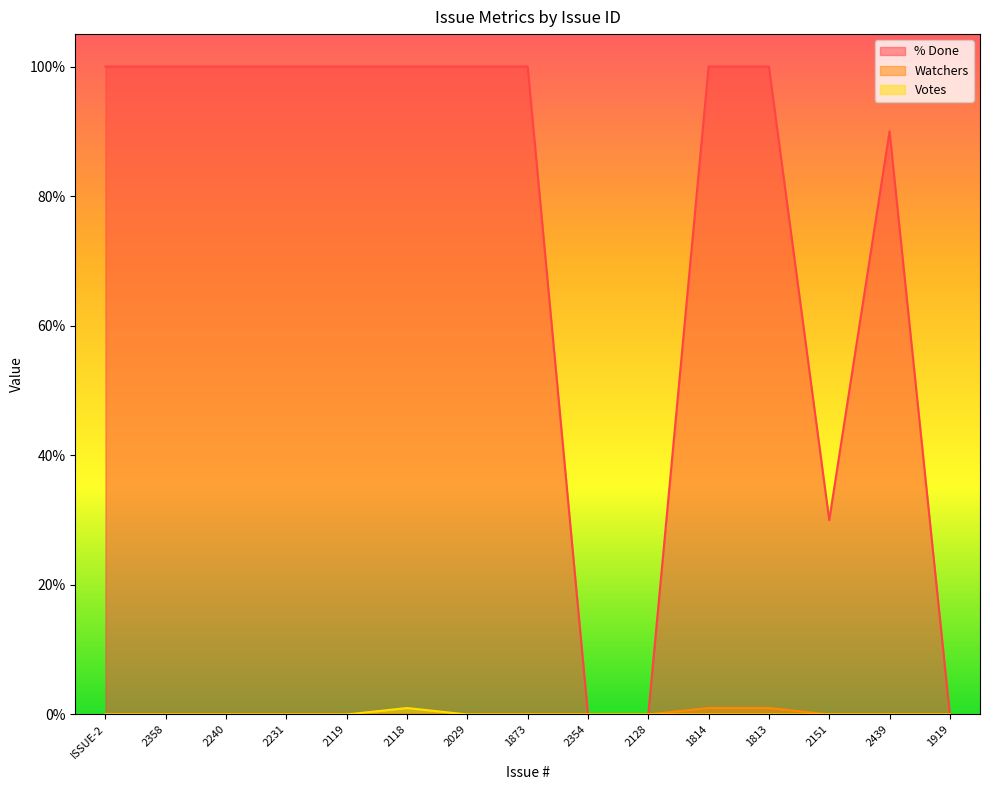

What is the highest value of the Votes series?

1